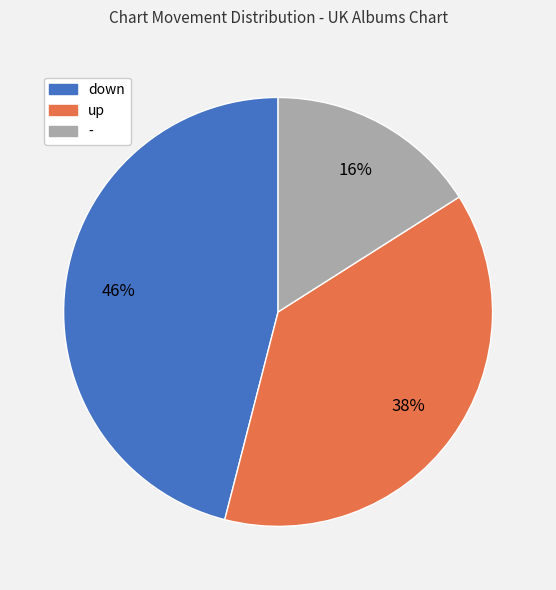

Which slice is the largest?

down